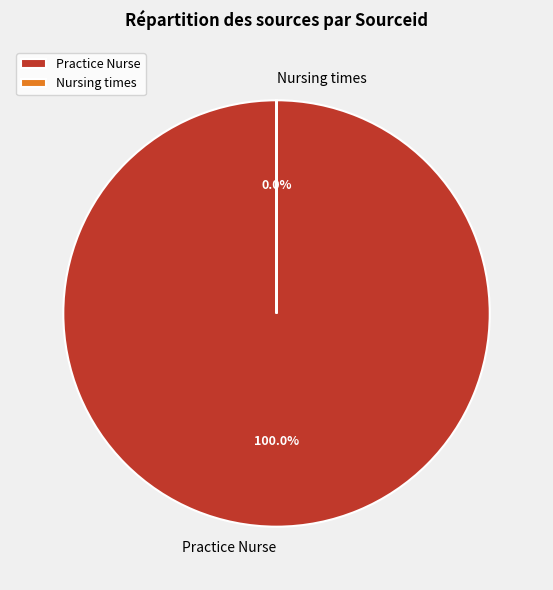

Which category has the biggest portion of the pie?

Practice Nurse